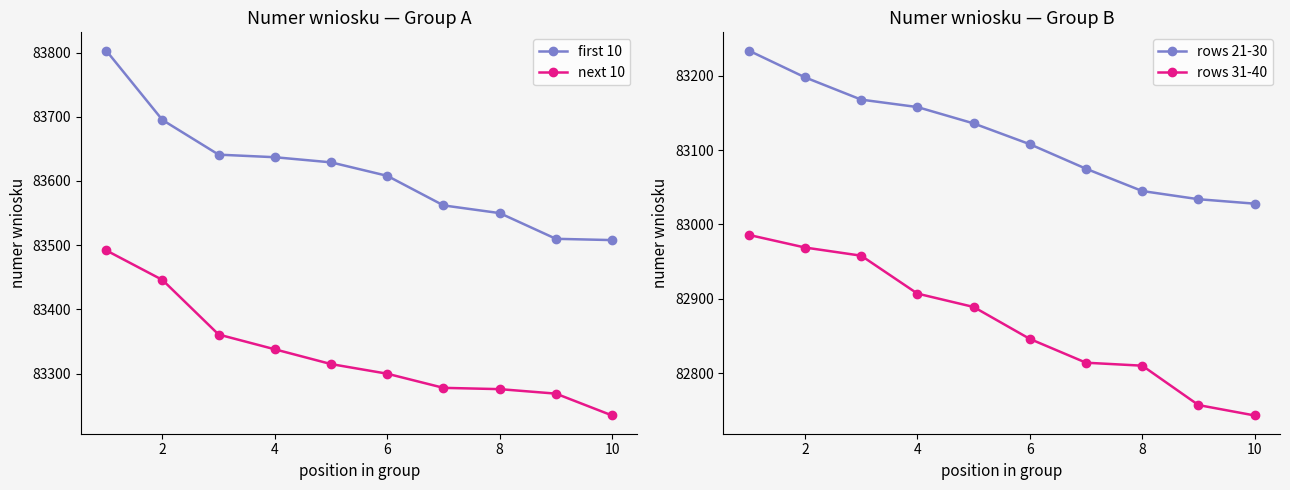

What value does the first 10 series have at 8?

83550